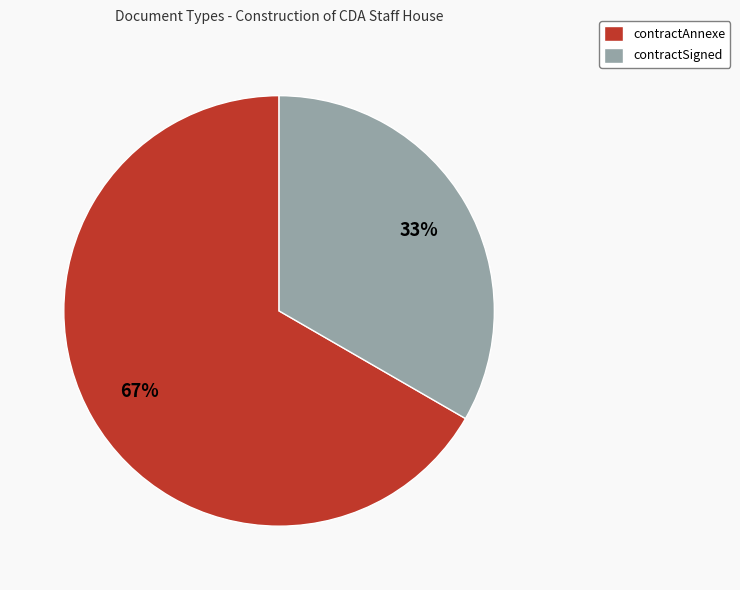

To the nearest percent, what percentage of the pie is contractSigned?

33%